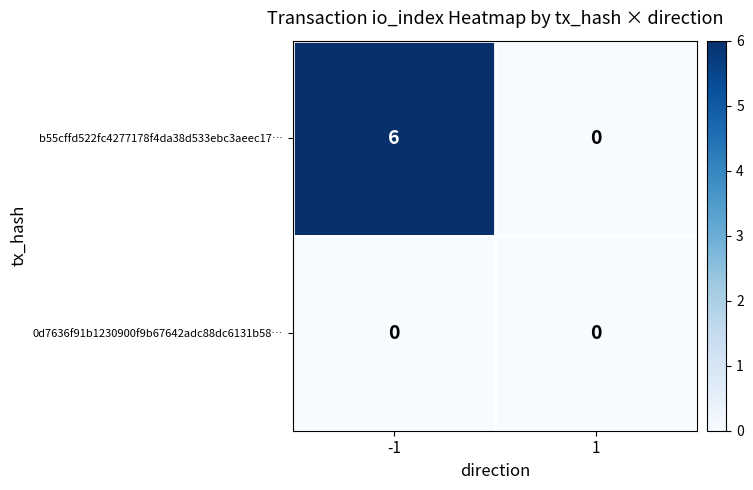

Reading left to right, extract all data points from this chart.

b55cffd522fc4277178f4da38d533ebc3aeec17…: 6	0
0d7636f91b1230900f9b67642adc88dc6131b58…: 0	0